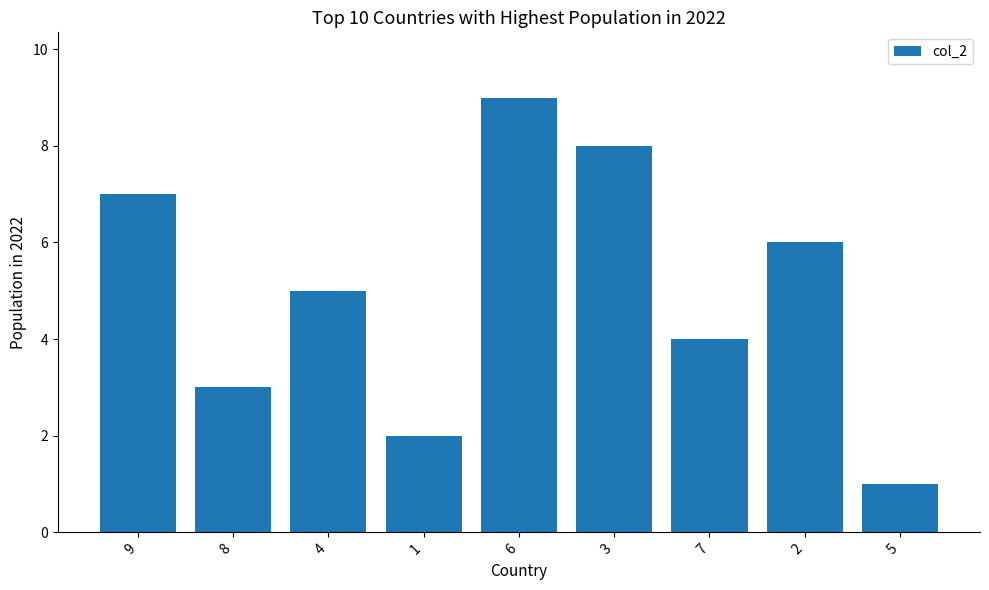

List the labels in order of value, largest first.

6, 3, 9, 2, 4, 7, 8, 1, 5